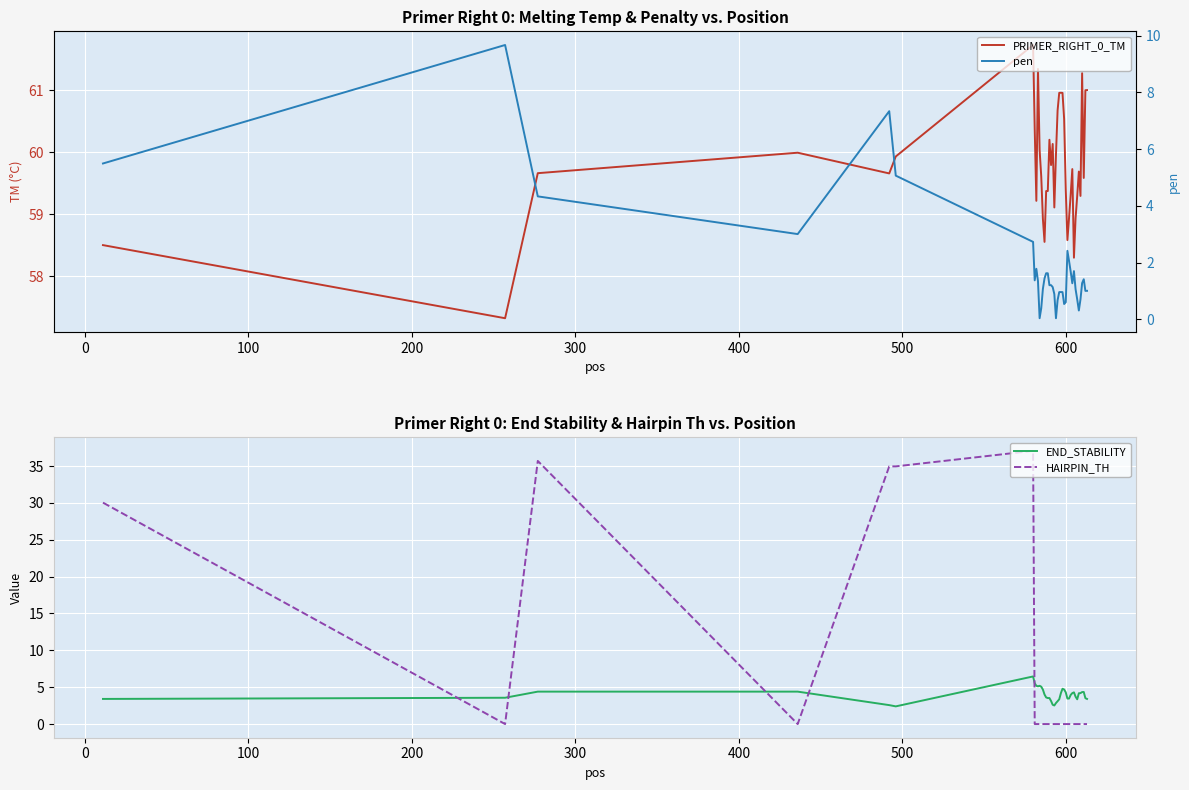

What are all the series names shown in the legend?

PRIMER_RIGHT_0_TM, END_STABILITY, HAIRPIN_TH, pen